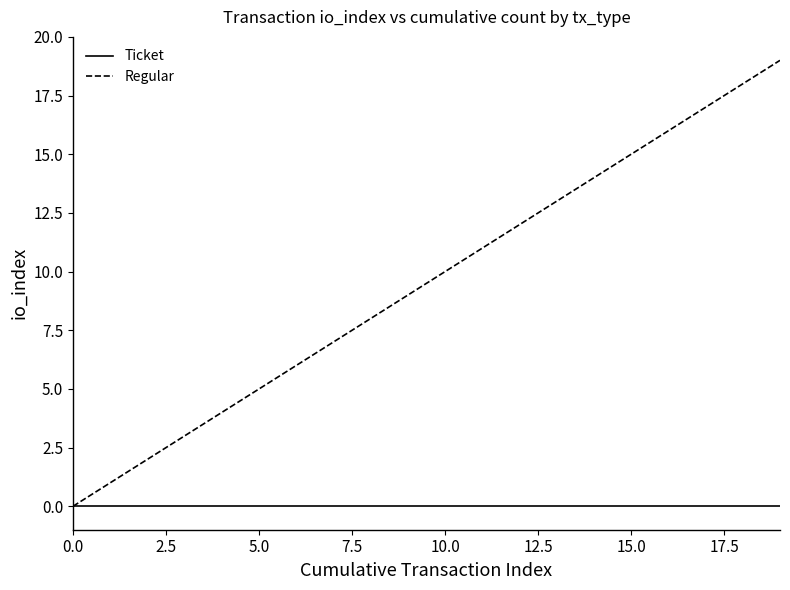

Is this an area chart (filled region under the line)?

No